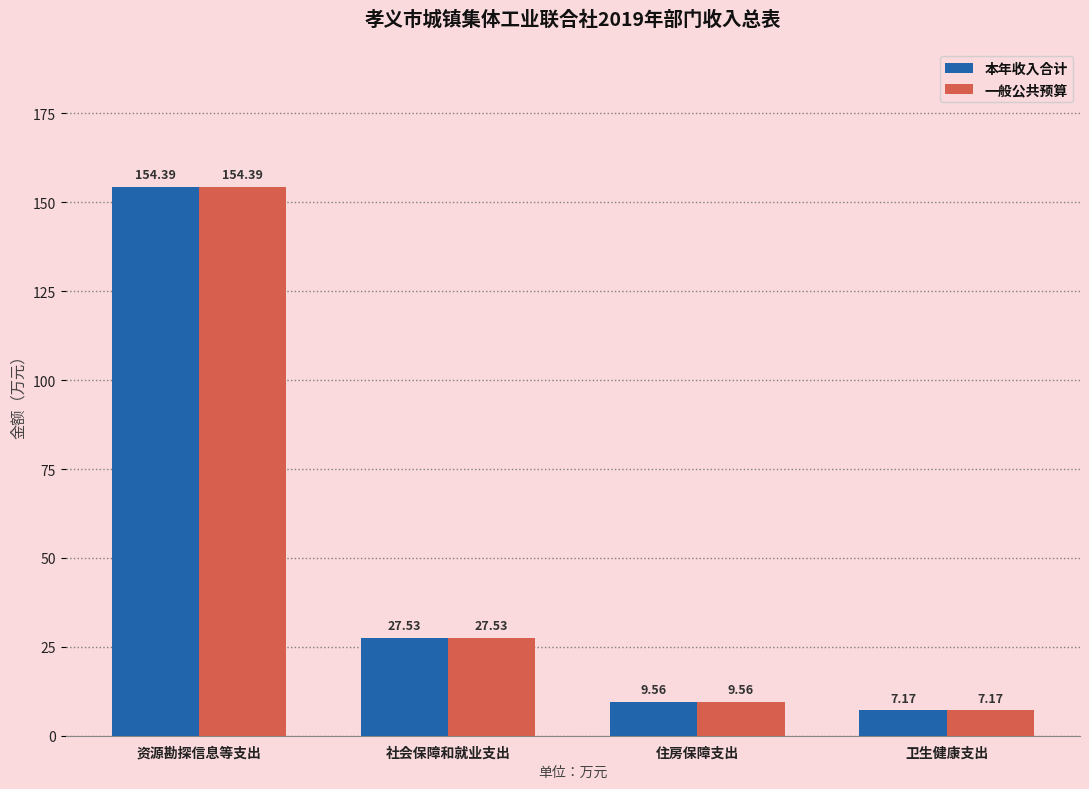

Read the 本年收入合计 value at 住房保障支出.

9.6